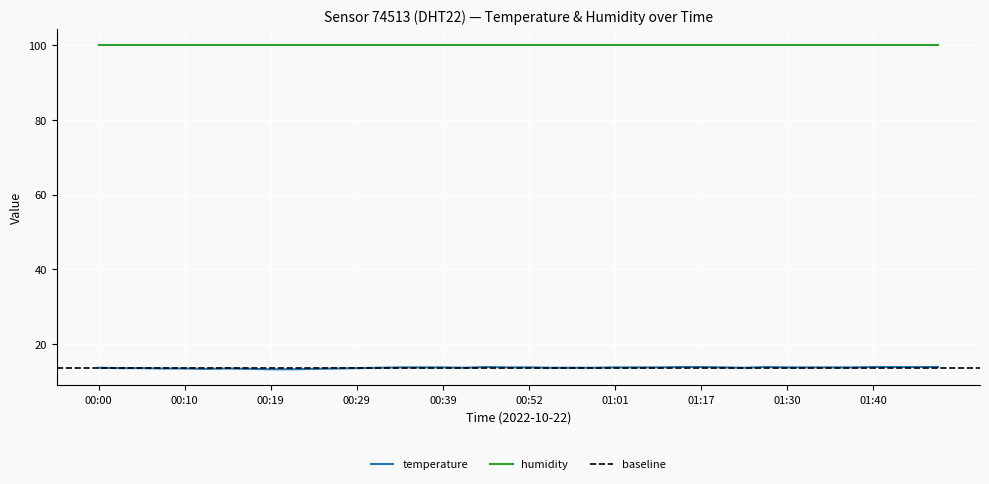

Which label corresponds to the smallest value in the chart?

00:19